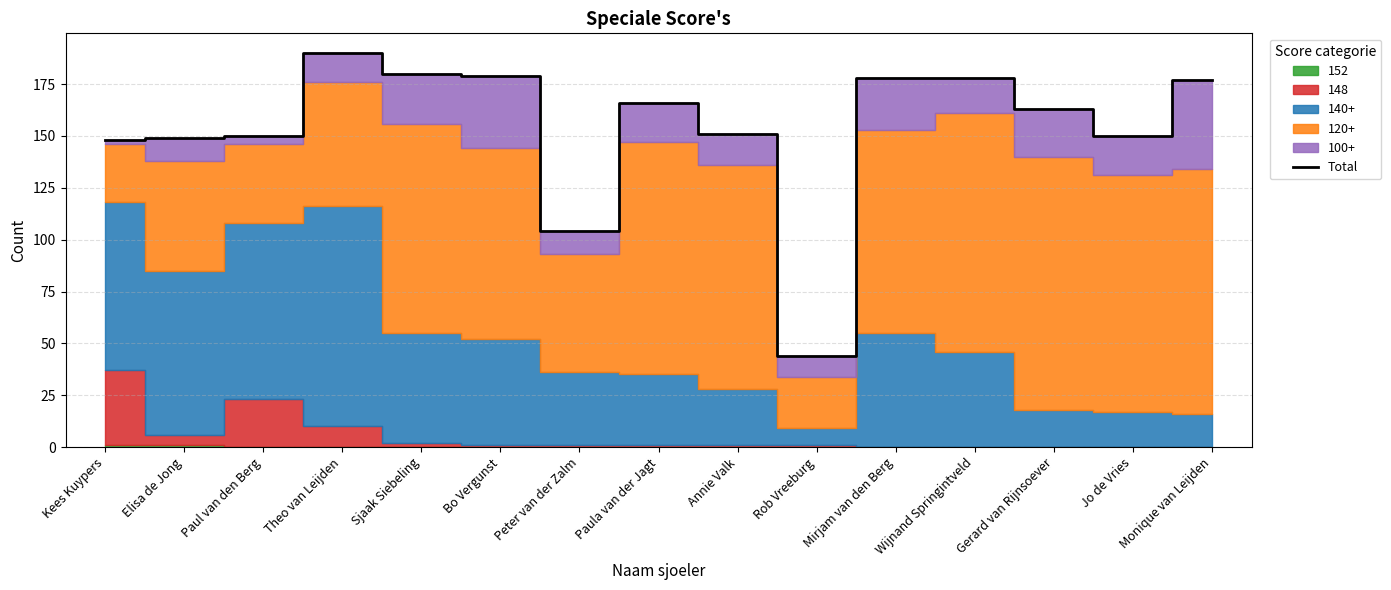

Which category has the highest value across all series?

Theo van Leijden